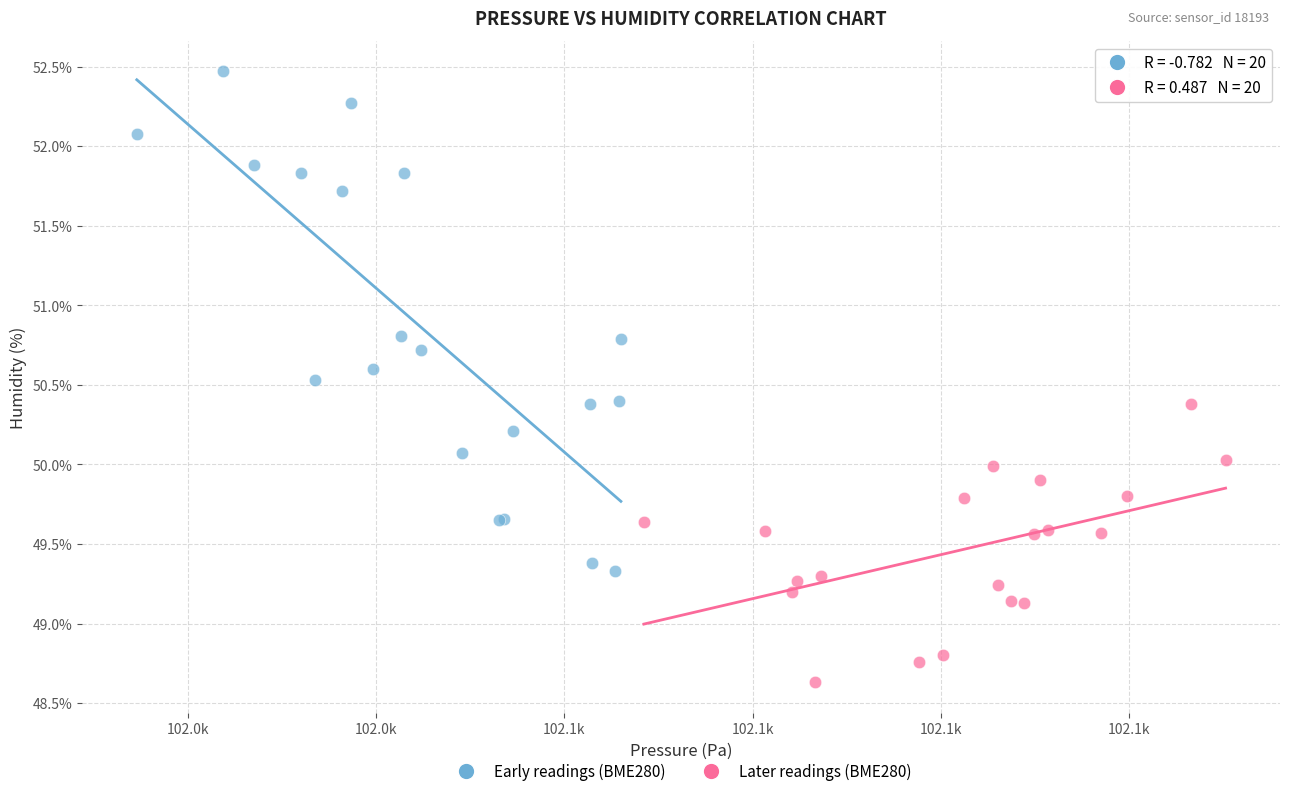

Which series has the largest Y range (max minus min)?

Early readings (BME280)